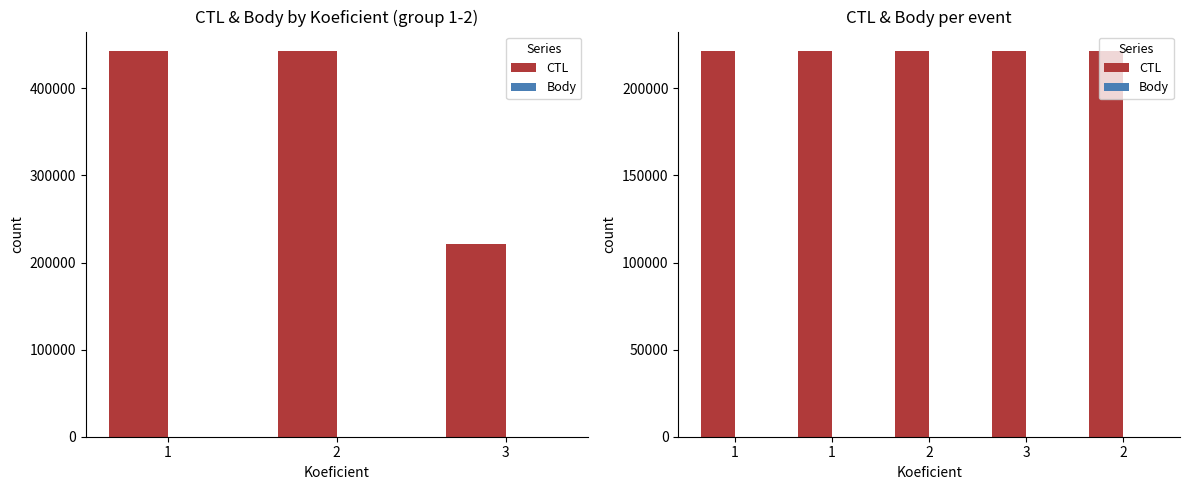

Rank the series by their maximum value, from lowest to highest.

Body, CTL